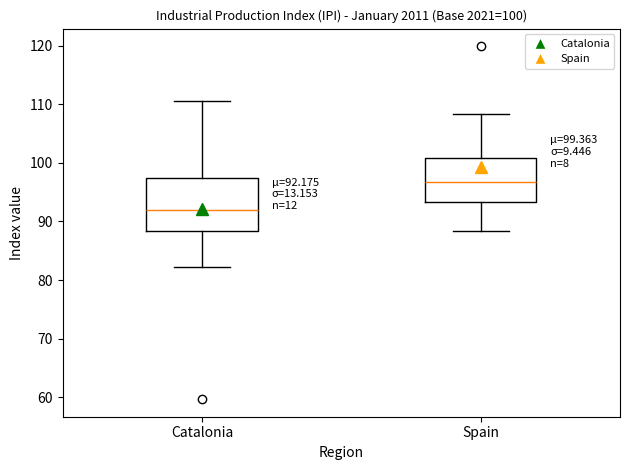

Comparing the boxes themselves (not the whiskers), which one is the tallest?

Catalonia